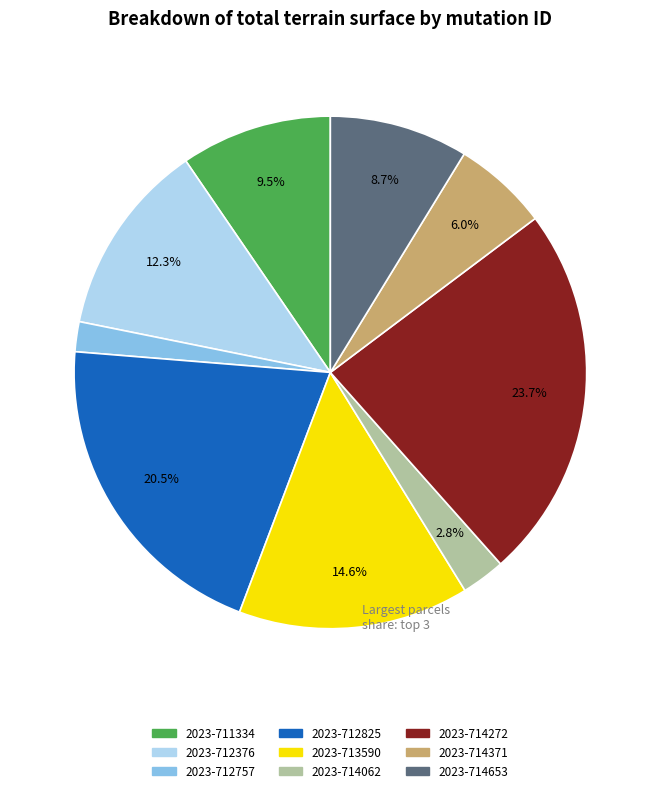

To the nearest percent, what is the average slice percentage?

11%